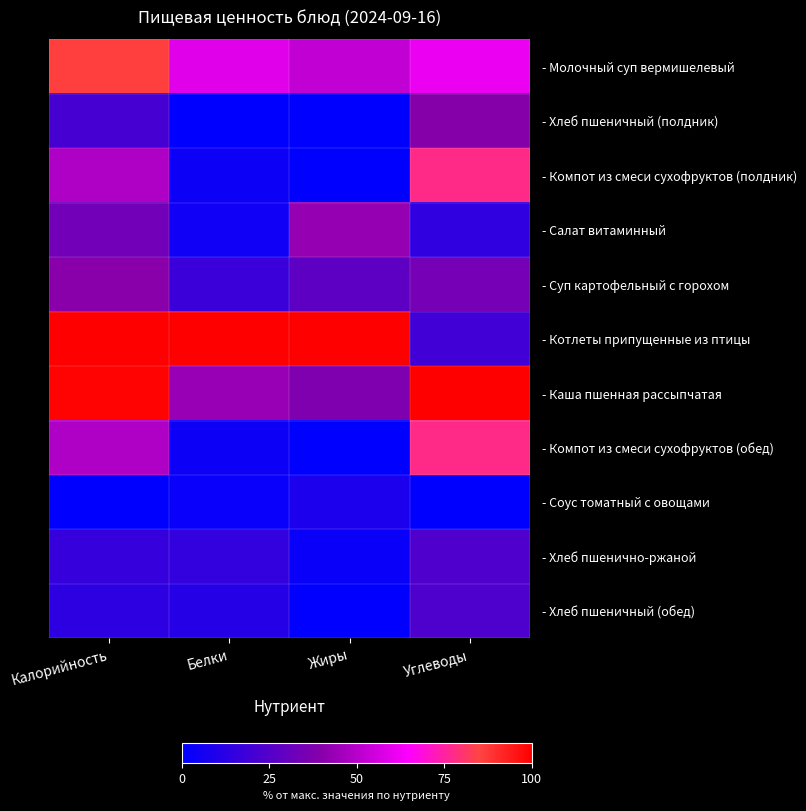

Between Белки and Жиры, which series saw the biggest shift?

- Салат витаминный